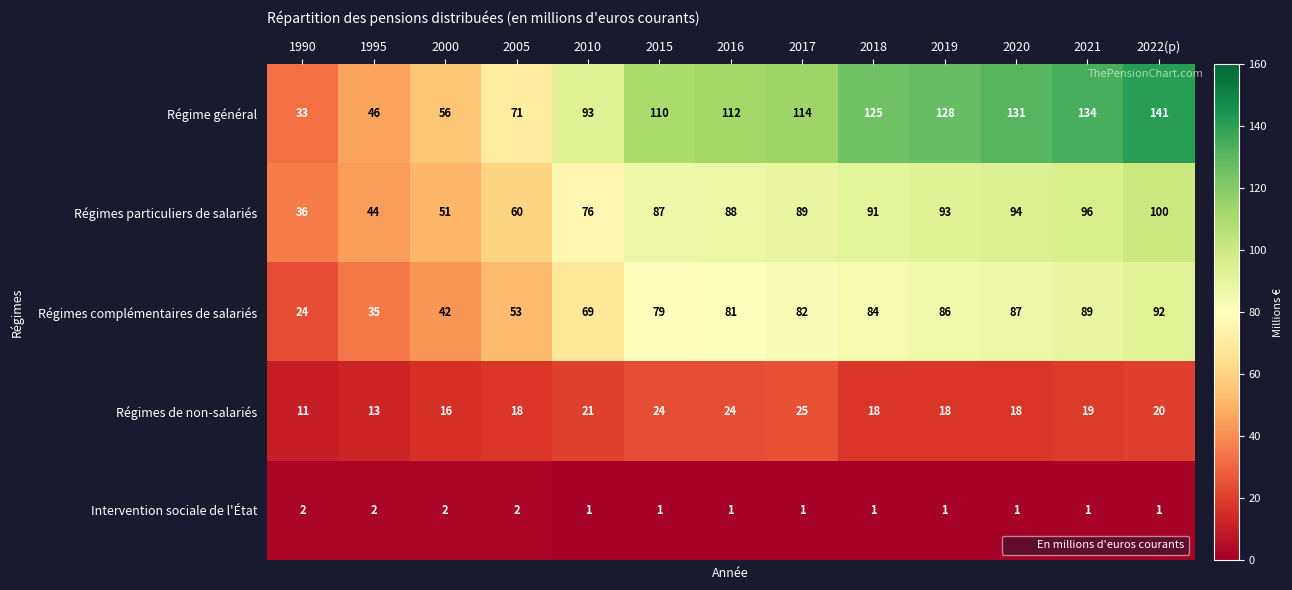

What value does the Régimes complémentaires de salariés series have at 2005, to the nearest 5?

55